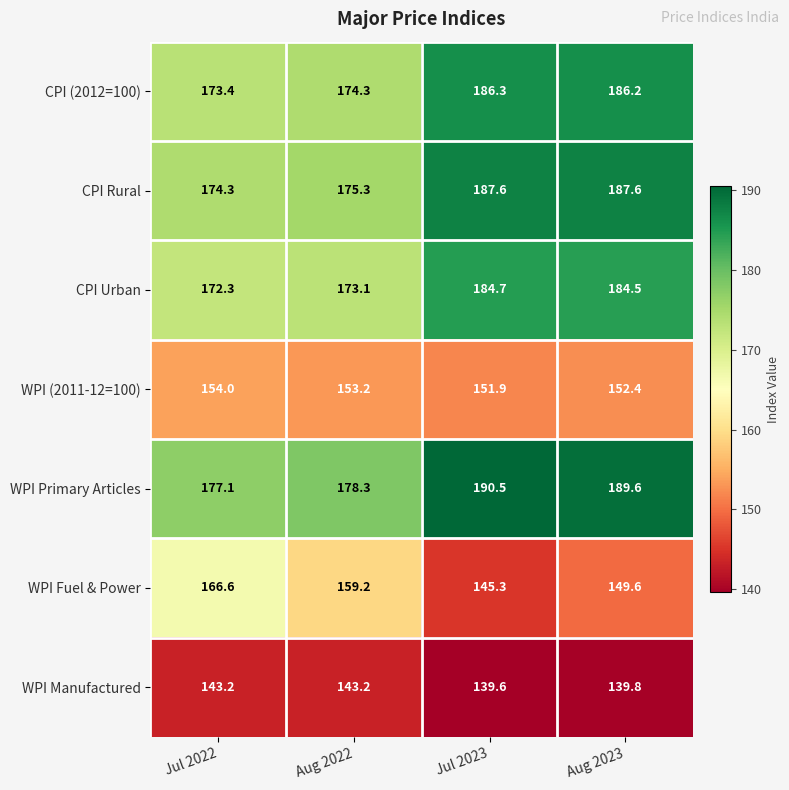

What is the difference between the highest and lowest values at Jul 2023?

50.9